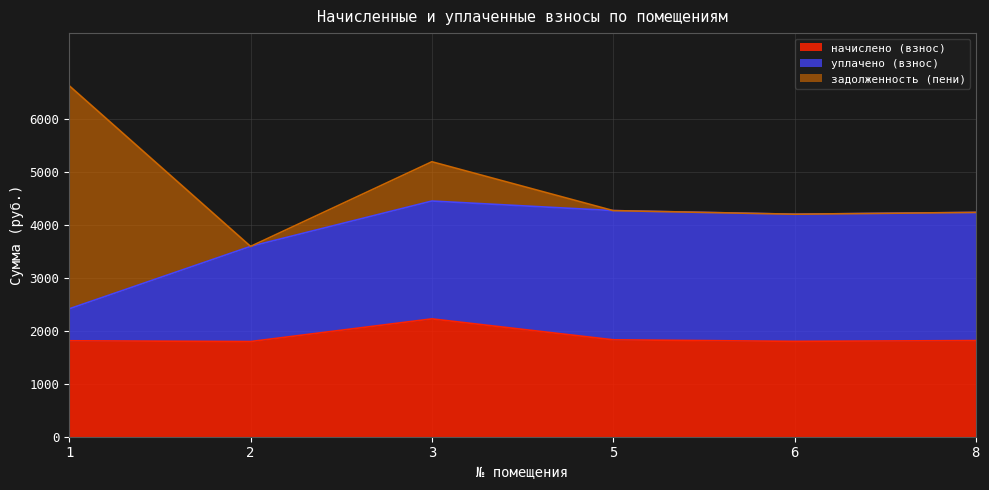

Is the value of задолженность (пени) at 6 greater than the value of уплачено (взнос) at 8?

No